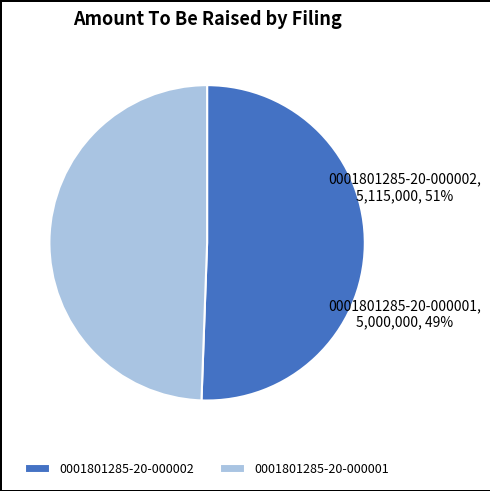

Do 0001801285-20-000002 and 0001801285-20-000001 together represent more than half of the pie?

Yes